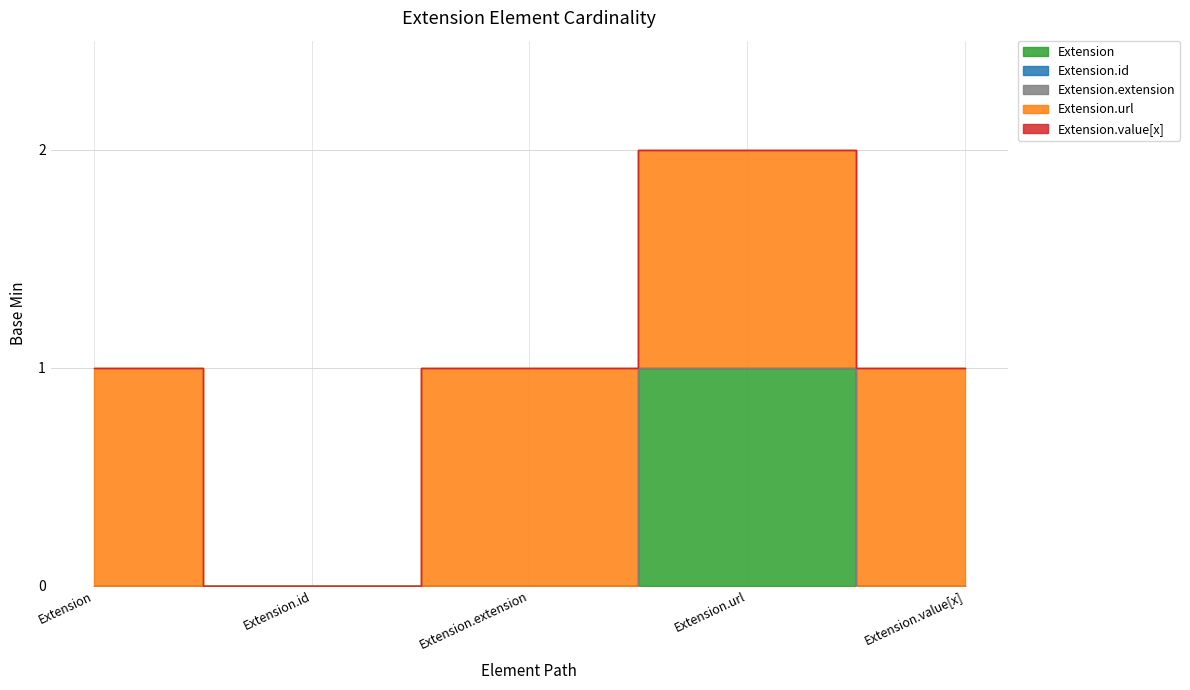

Reading left to right, what are all the values shown in this chart?

Extension: 0	0	0	1	0
Extension.id: 0	0	0	0	0
Extension.extension: 0	0	0	0	0
Extension.url: 1	0	1	1	1
Extension.value[x]: 0	0	0	0	0